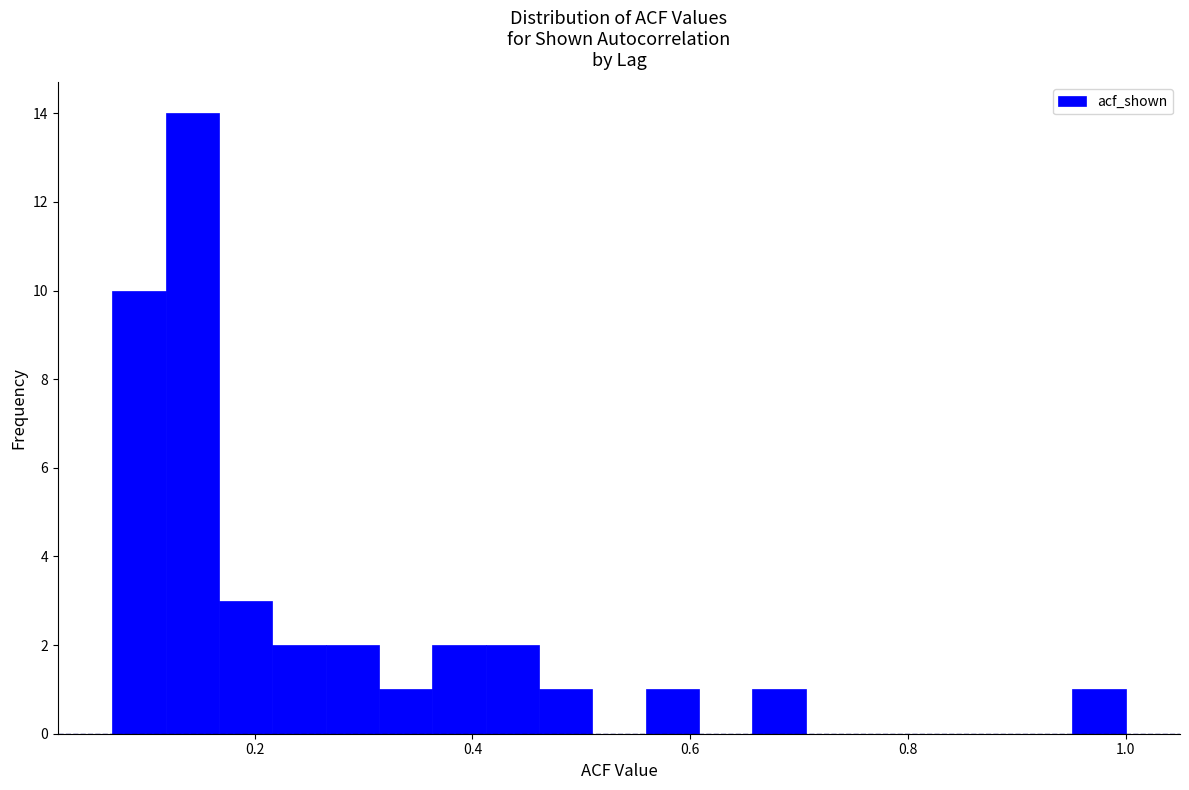

Read against the x-axis, roughly where is the centre of the tallest bar?

0.14